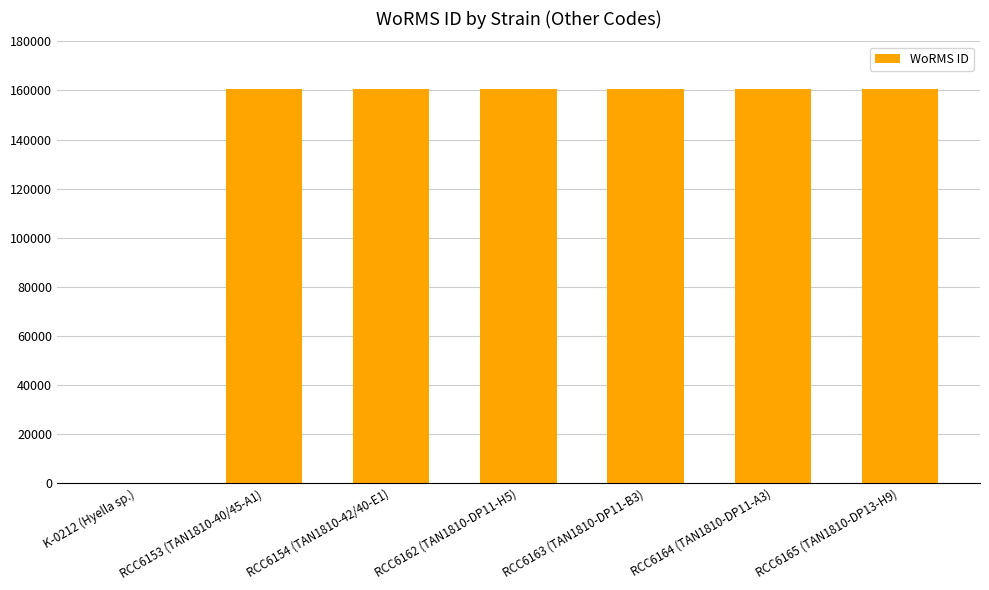

How many positive values are there?

6